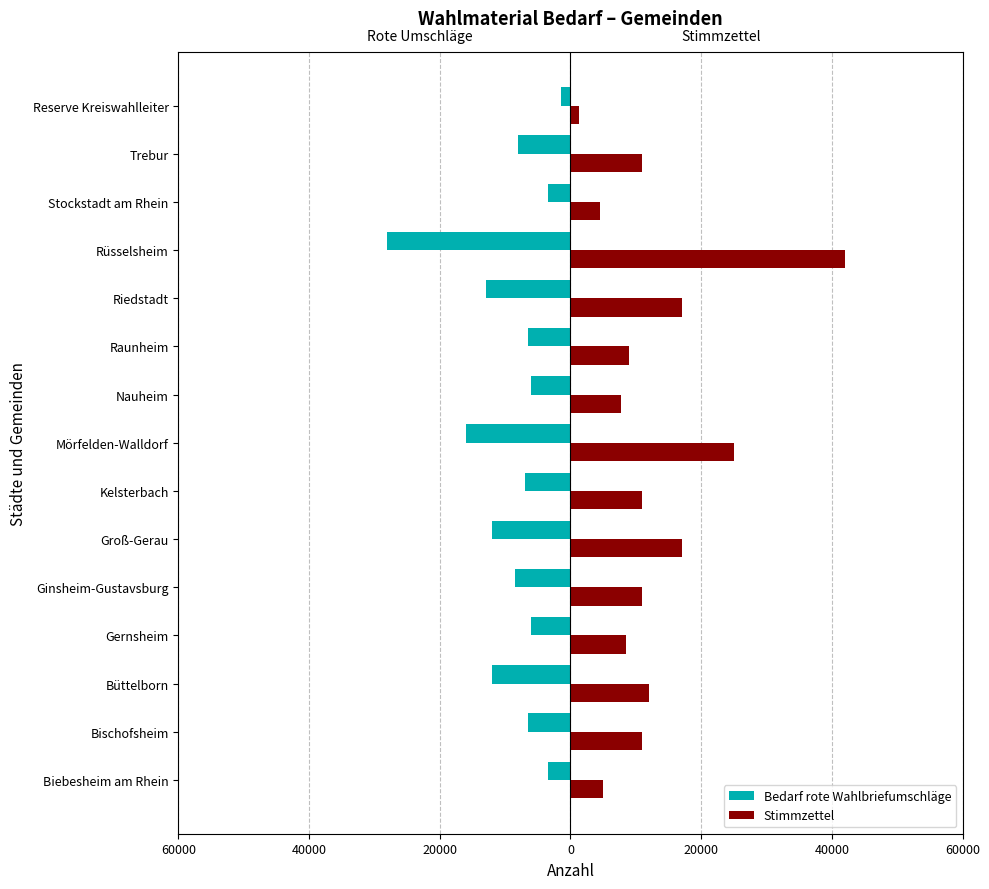

What are all the series names shown in the legend?

Bedarf rote Wahlbriefumschläge, Stimmzettel